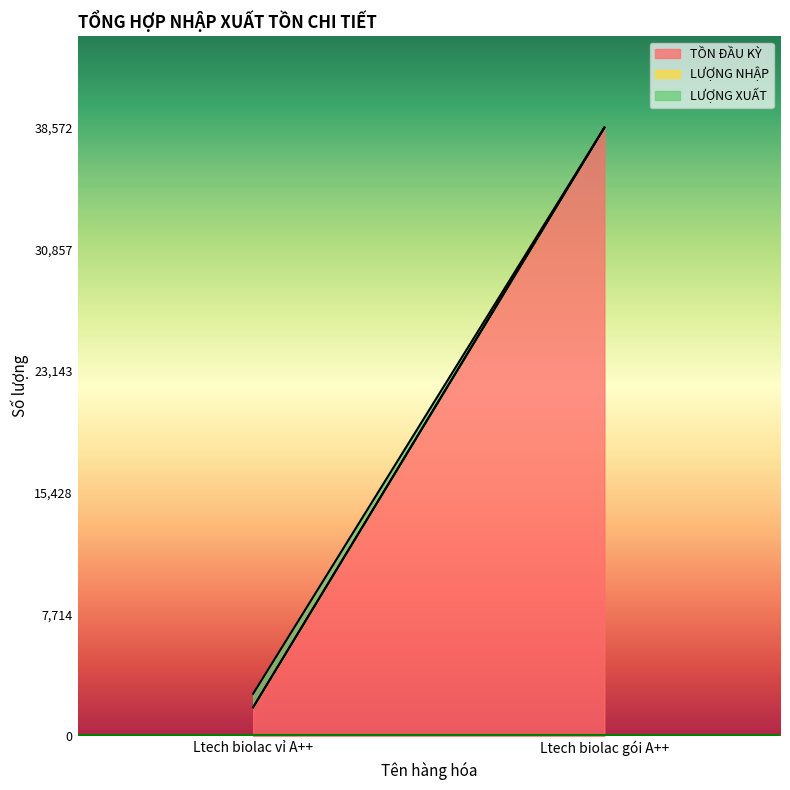

Is the value of LƯỢNG NHẬP at Ltech biolac gói A++ greater than the value of TỒN ĐẦU KỲ at Ltech biolac gói A++?

No